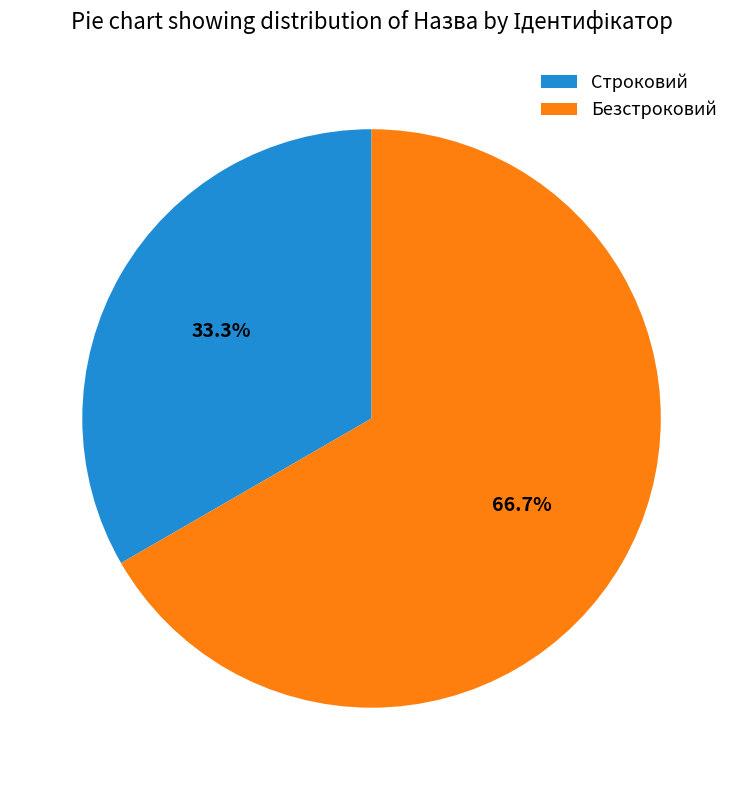

Rank the categories by value from highest to lowest.

Безстроковий, Строковий